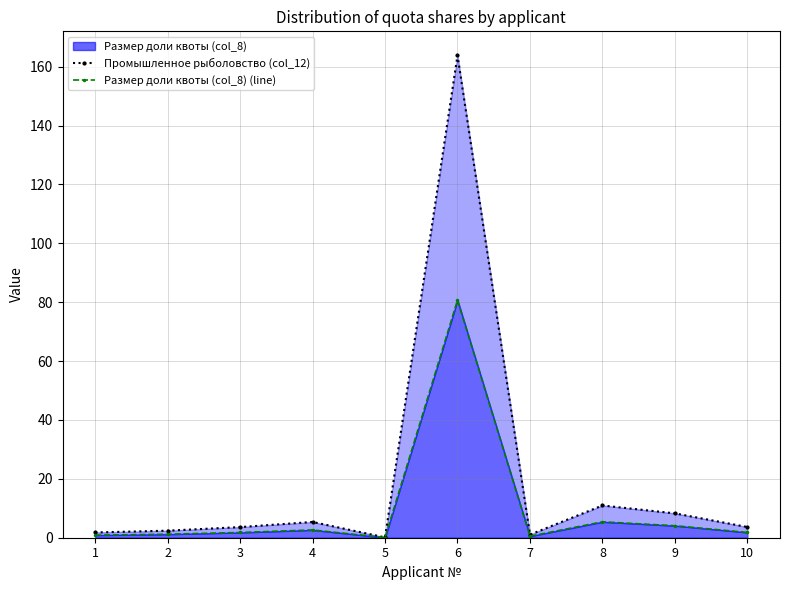

List the series in order of their peak value, lowest first.

Размер доли квоты (col_8) (line), Промышленное рыболовство (col_12)